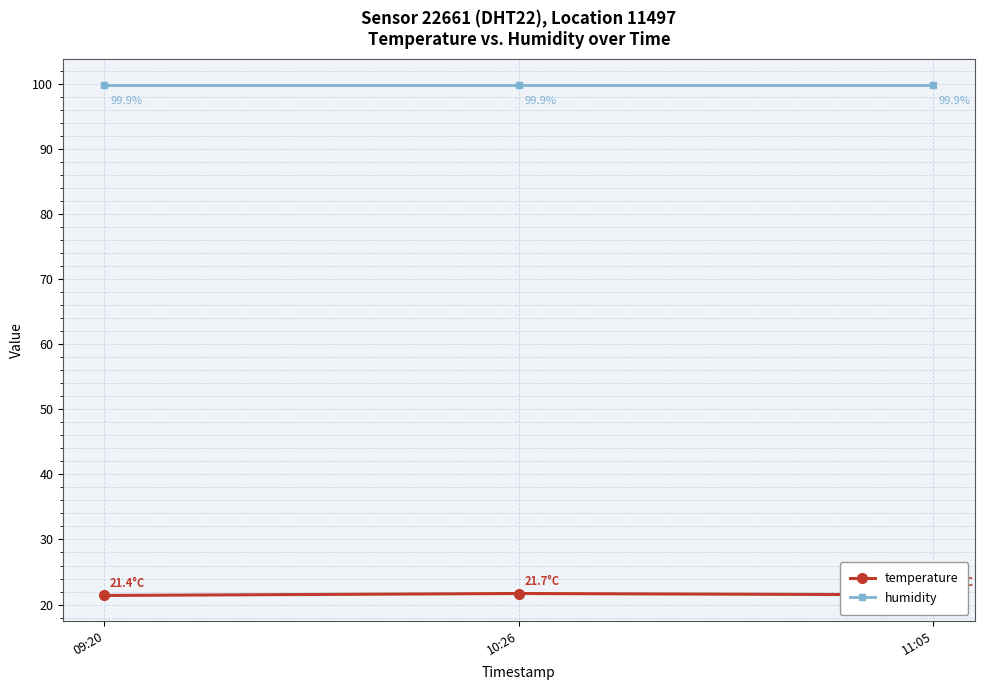

Rank the series by their maximum value, from lowest to highest.

temperature, humidity